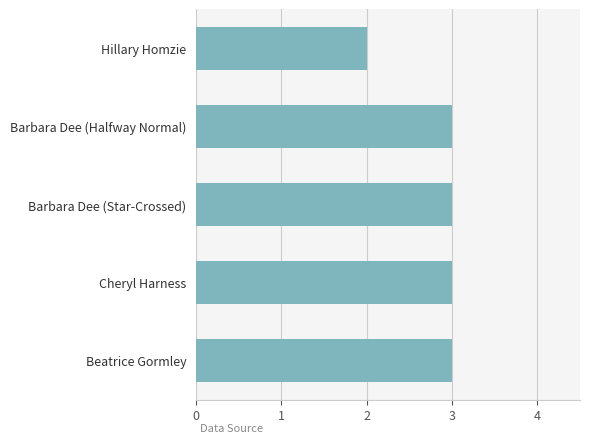

Which has a higher value, Barbara Dee (Star-Crossed) or Hillary Homzie?

Barbara Dee (Star-Crossed)